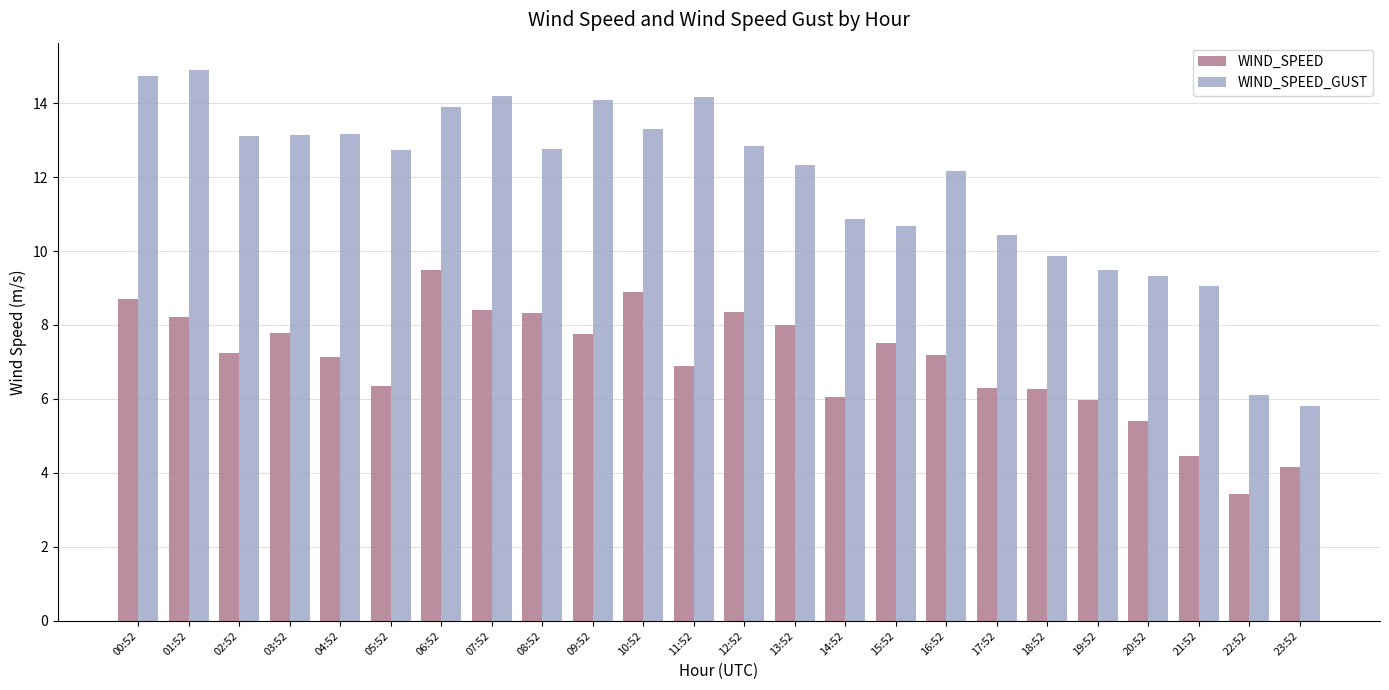

What is the sum of the WIND_SPEED values at 04:52 and 05:52?

13.5